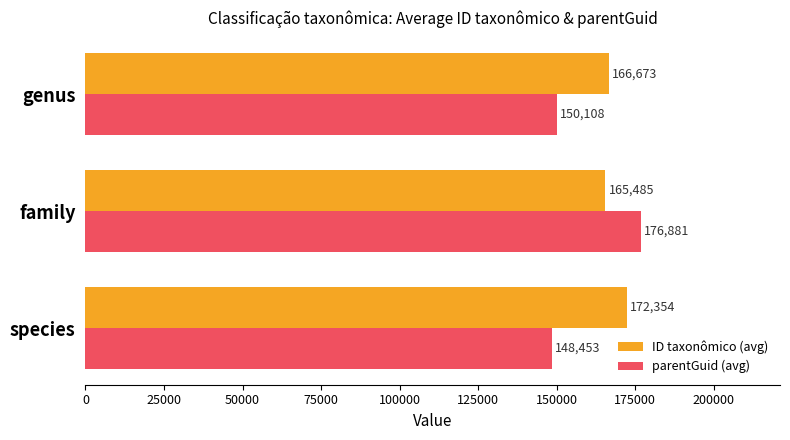

How many values in the parentGuid (avg) series are below 150108?

1